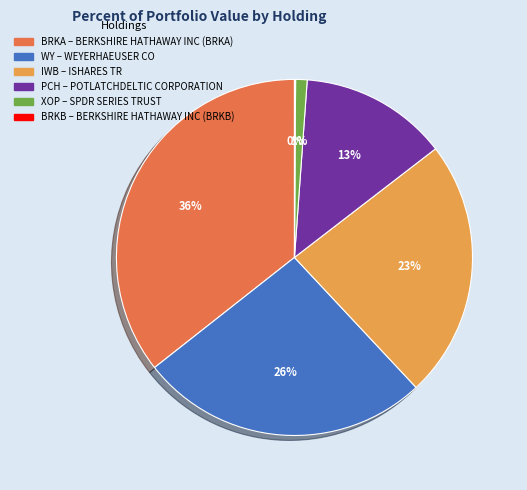

Is there a majority slice in this chart?

No